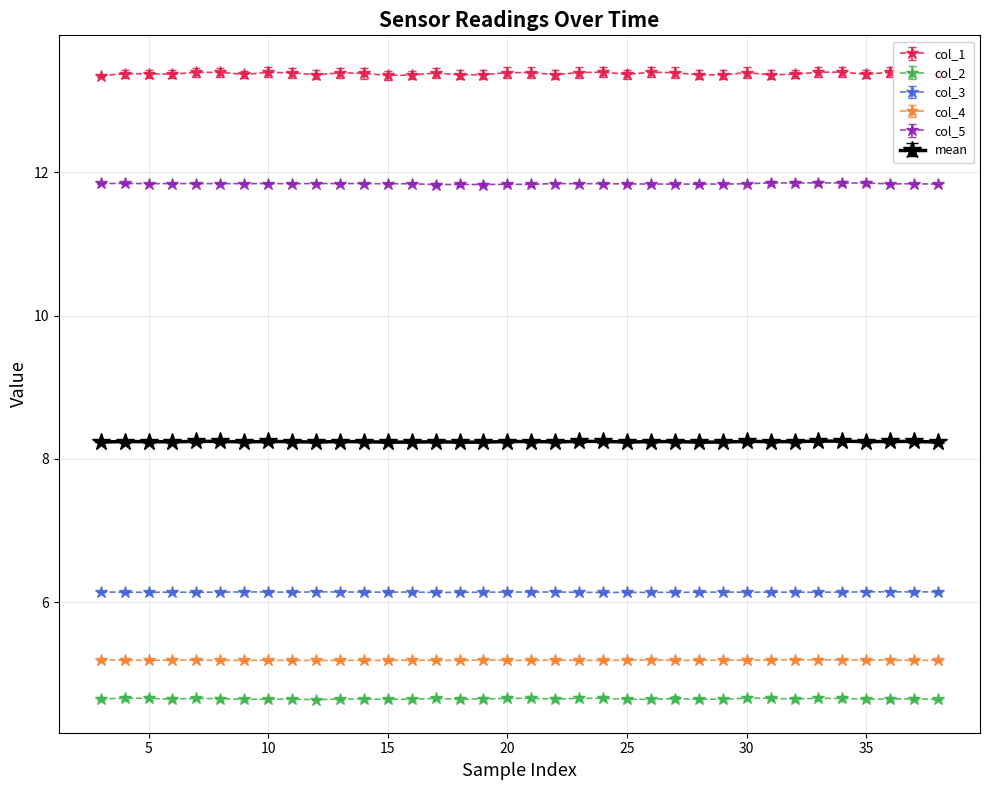

What is the highest value of the col_5 series?

11.9